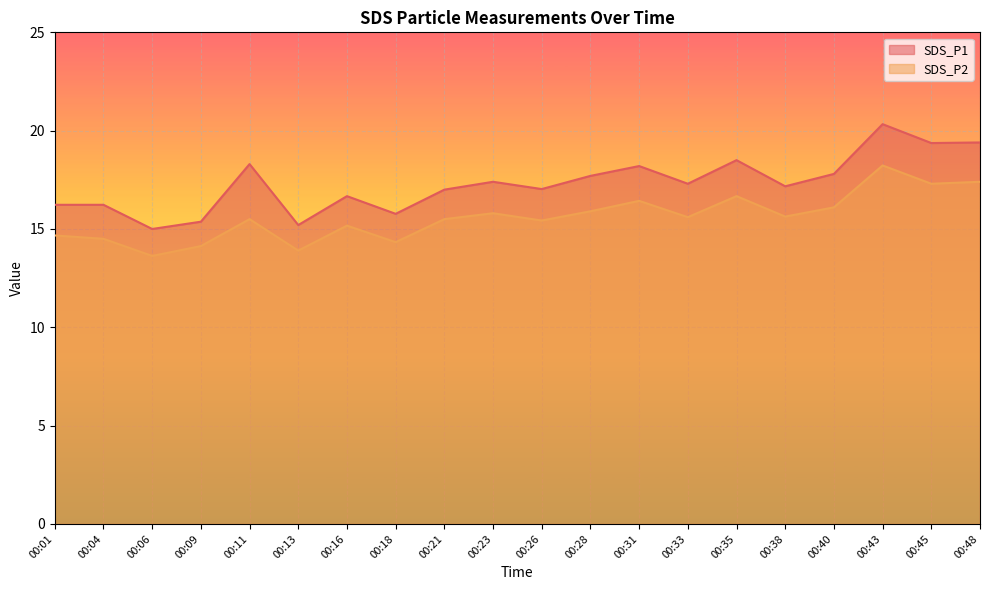

Rank the series at 00:48 from highest to lowest value.

SDS_P1, SDS_P2